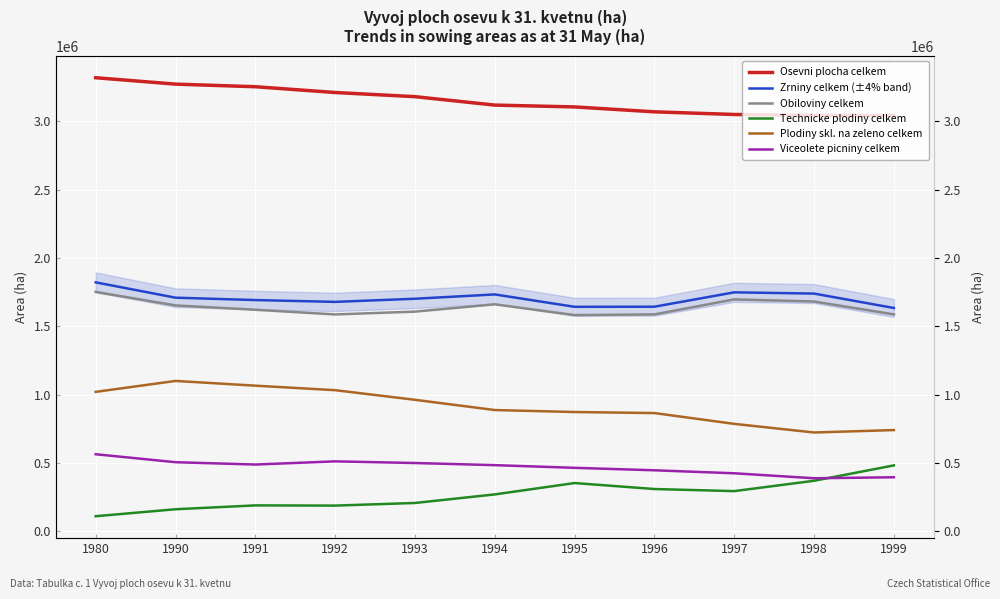

At how many categories does at least one series exceed 780002?

11